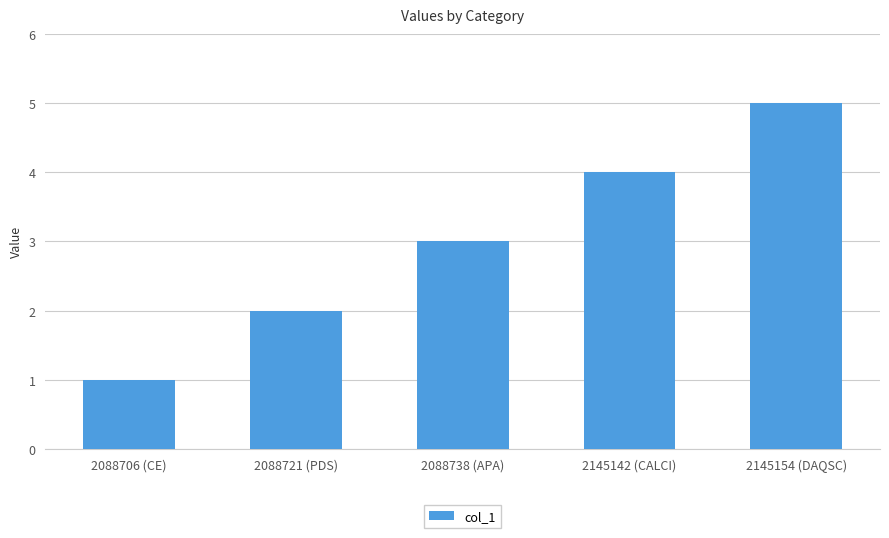

Rank the categories by value from highest to lowest.

2145154 (DAQSC), 2145142 (CALCI), 2088738 (APA), 2088721 (PDS), 2088706 (CE)